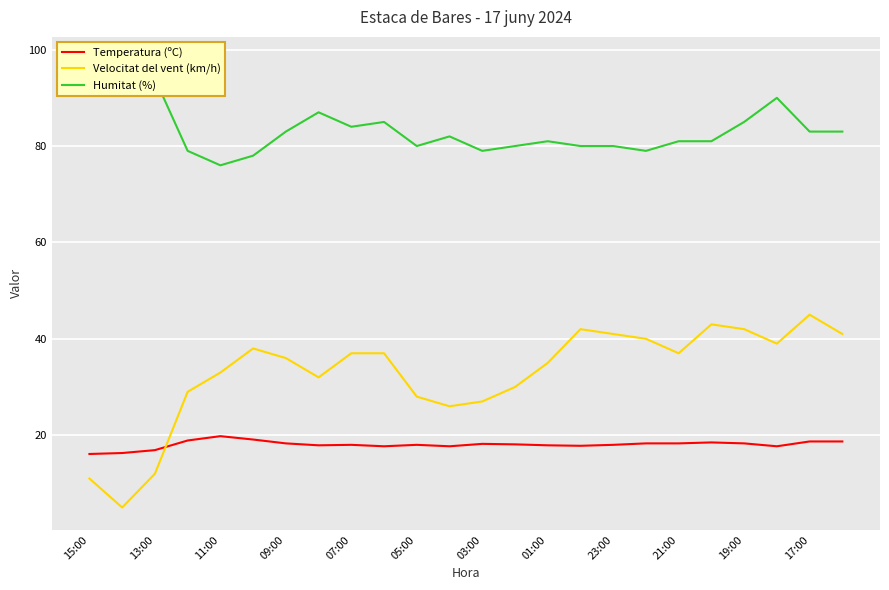

Which series has the widest spread of values?

Velocitat del vent (km/h)